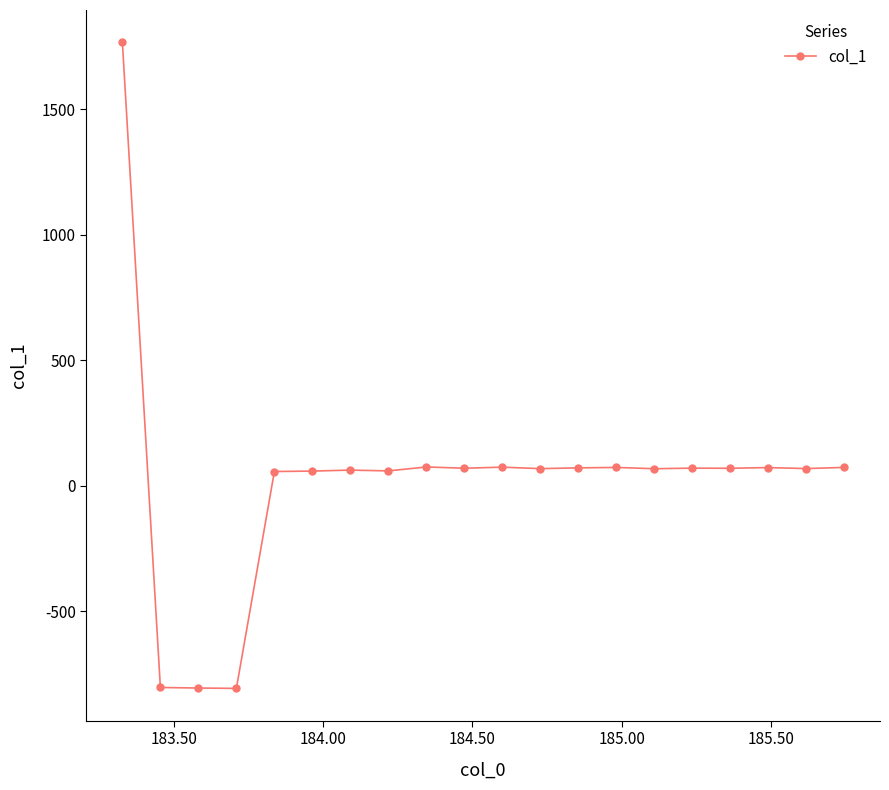

What is the sum of all values?

444.9